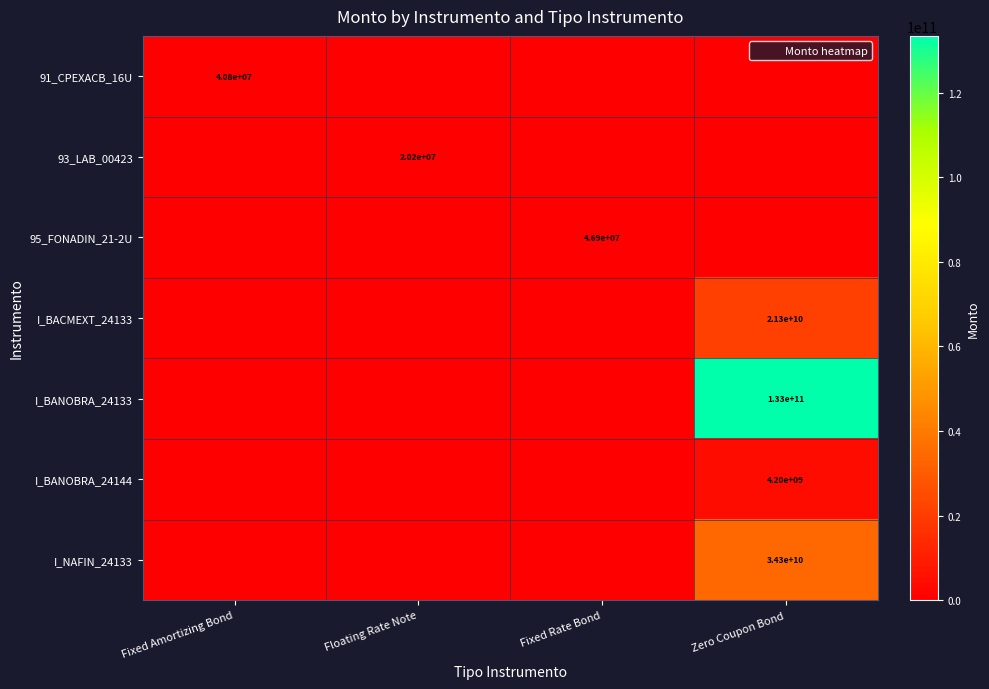

True or false: I_BACMEXT_24133 has a value of 21300000000 at Zero Coupon Bond.

True